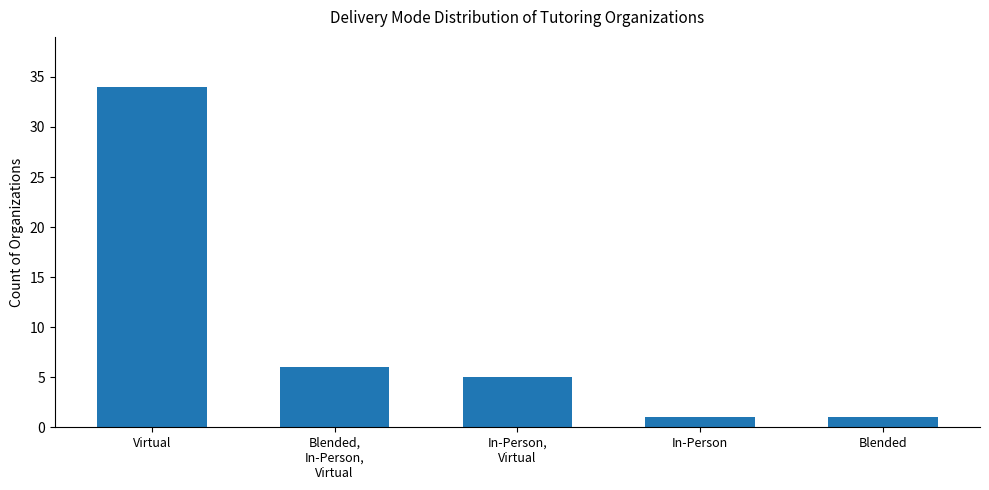

The value at Blended is 1. True or false?

True